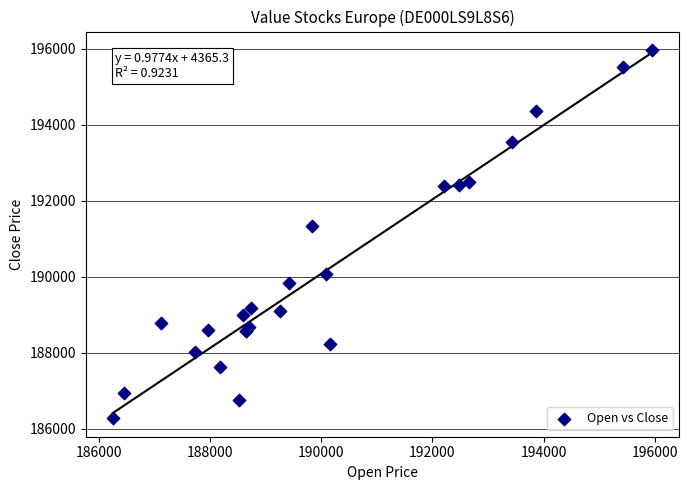

What Y value in the scatter plot is closest to 191120?

191345